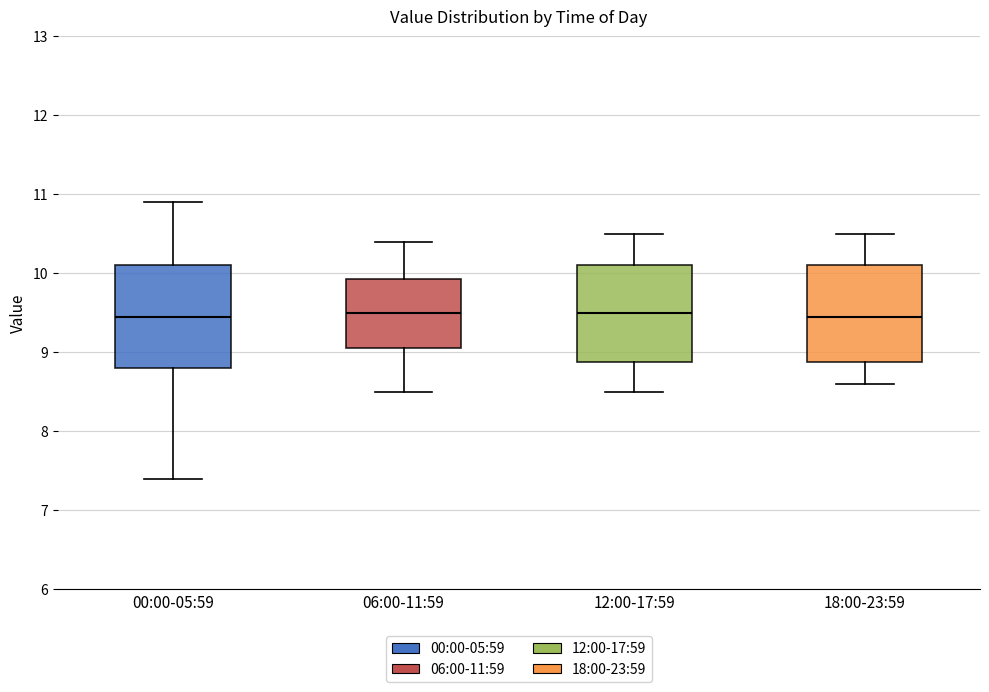

Where does the median line of the box for 06:00-11:59 sit on the y-axis? The values are not printed on the chart, so give them approximately, as read against the axis.

9.5